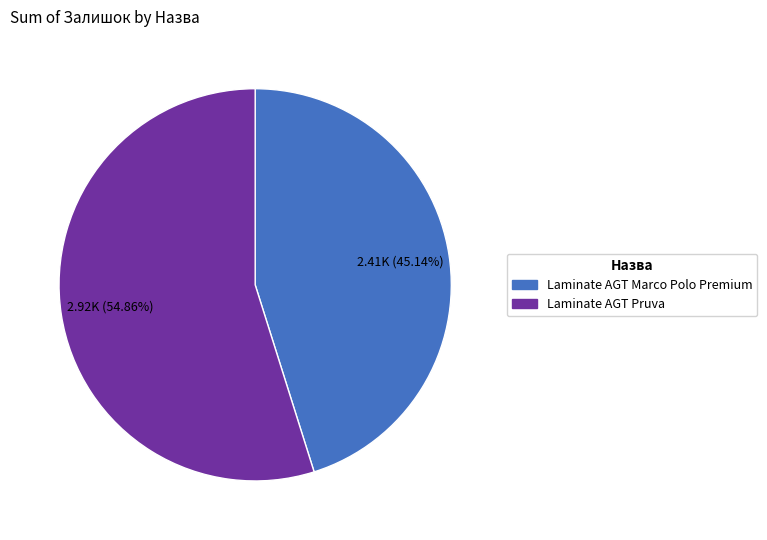

Is there any slice that represents more than half of the pie?

Yes